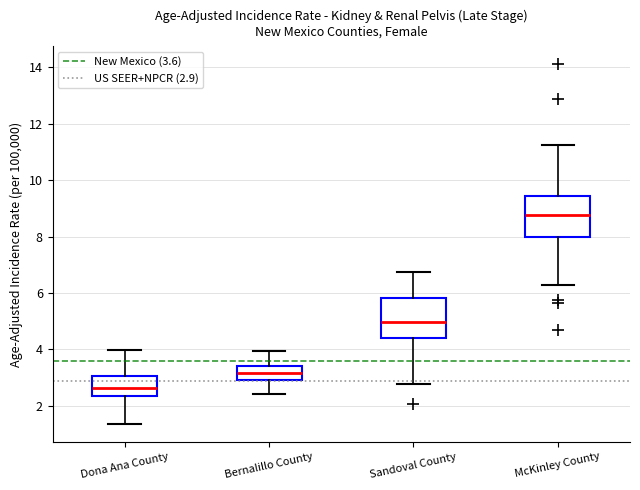

Reading left to right, transcribe this box plot: for each box, give where its median line is, the range the box spans, and where its two whiskers end, as read against the y-axis. The values are not printed on the chart, so give them approximately, as read against the axis.

Dona Ana County: median 2.6, box 2.4 to 3.0, whiskers 1.4 to 4.0
Bernalillo County: median 3.2, box 3.0 to 3.4, whiskers 2.4 to 4.0
Sandoval County: median 5.0, box 4.4 to 5.8, whiskers 2.8 to 6.8
McKinley County: median 8.8, box 8.0 to 9.4, whiskers 6.2 to 11.2